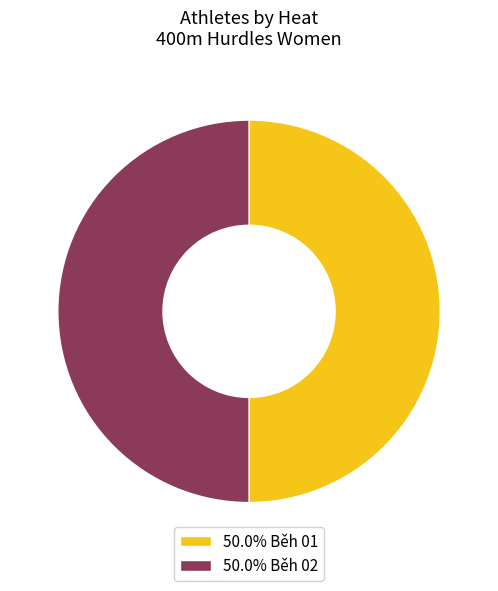

Approximately how many times larger is the value at 50.0% Běh 01 compared to 50.0% Běh 02?

1.0